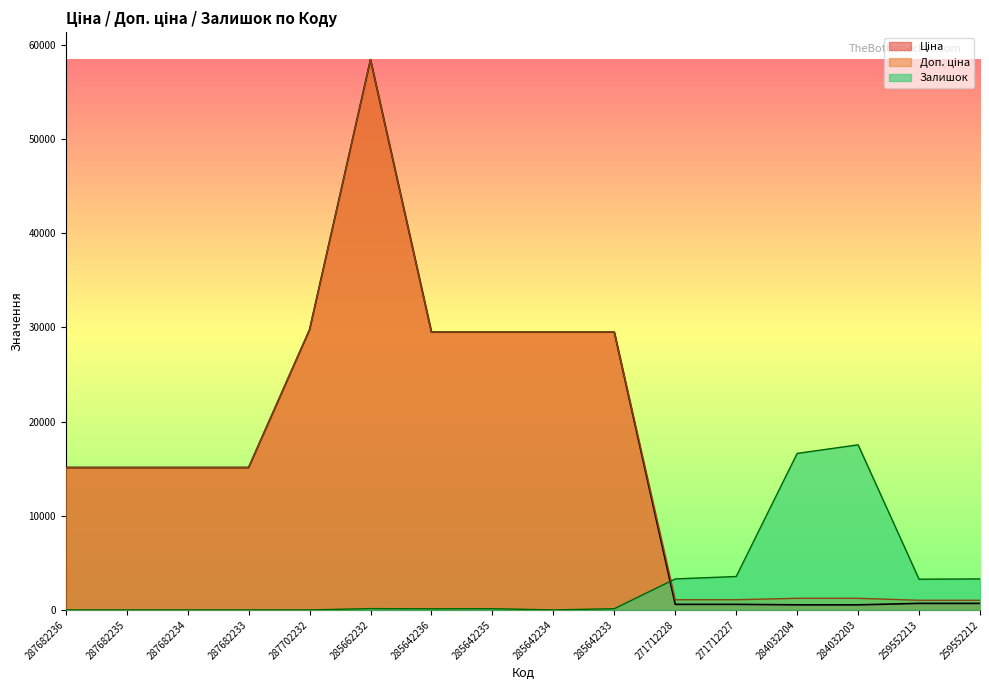

What position from the left is 271712228?

11